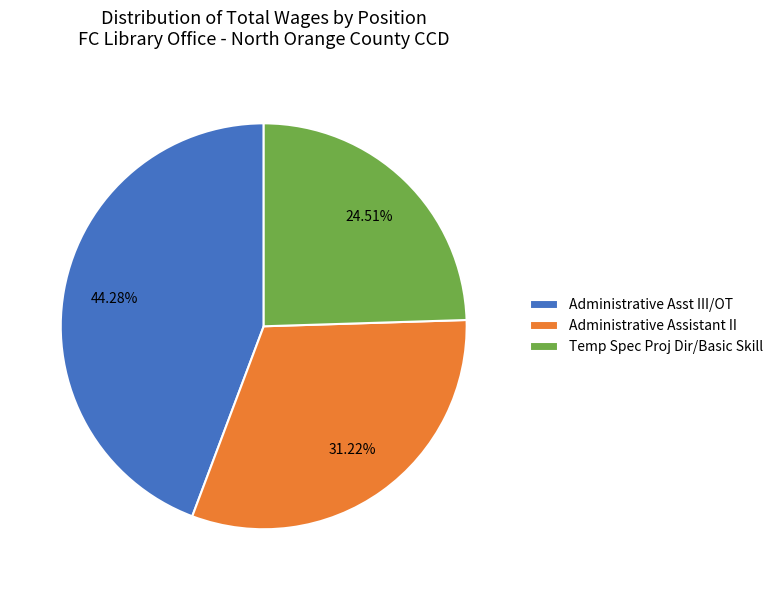

Count the number of slices in the pie.

3